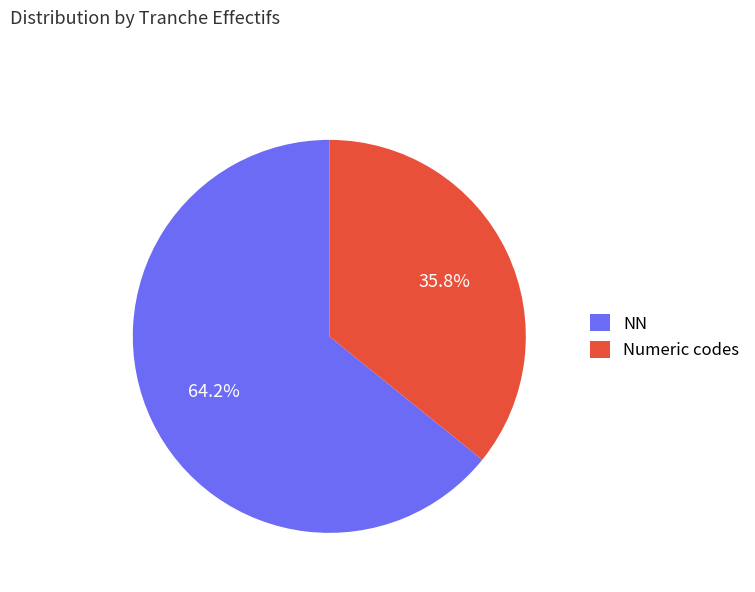

What percentage do NN and Numeric codes together represent?

100.0%